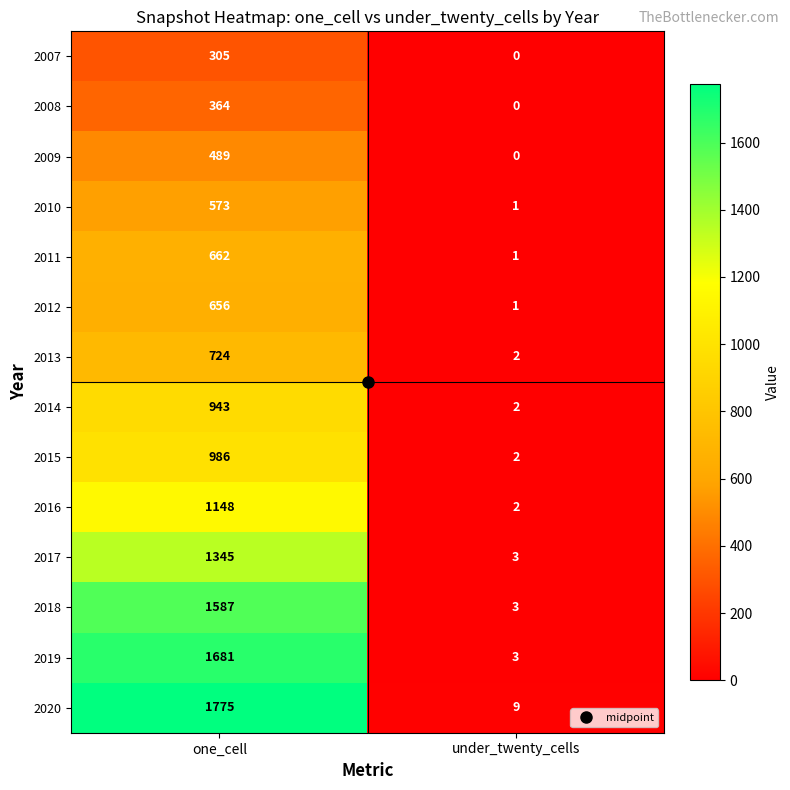

Is the value of 2016 at one_cell greater than the value of 2020 at one_cell?

No